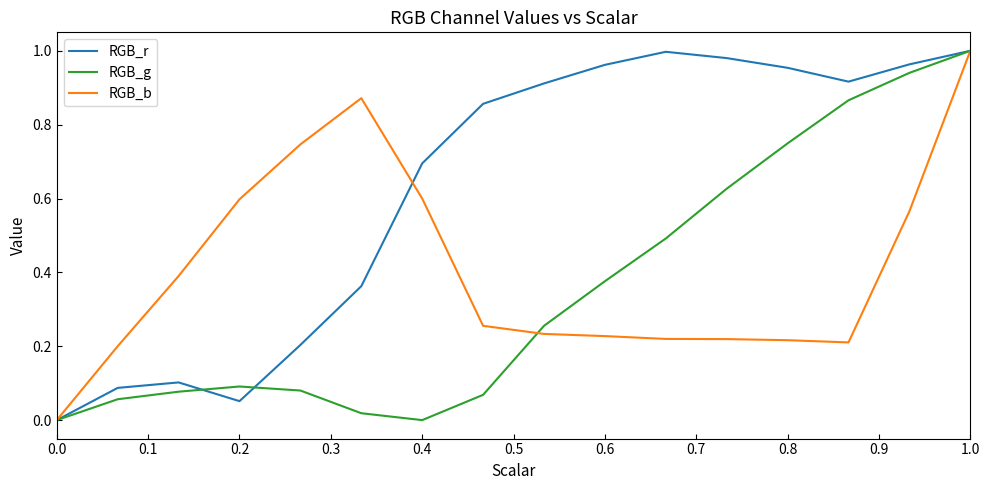

List the series in order of their overall mean, highest first.

RGB_r, RGB_b, RGB_g